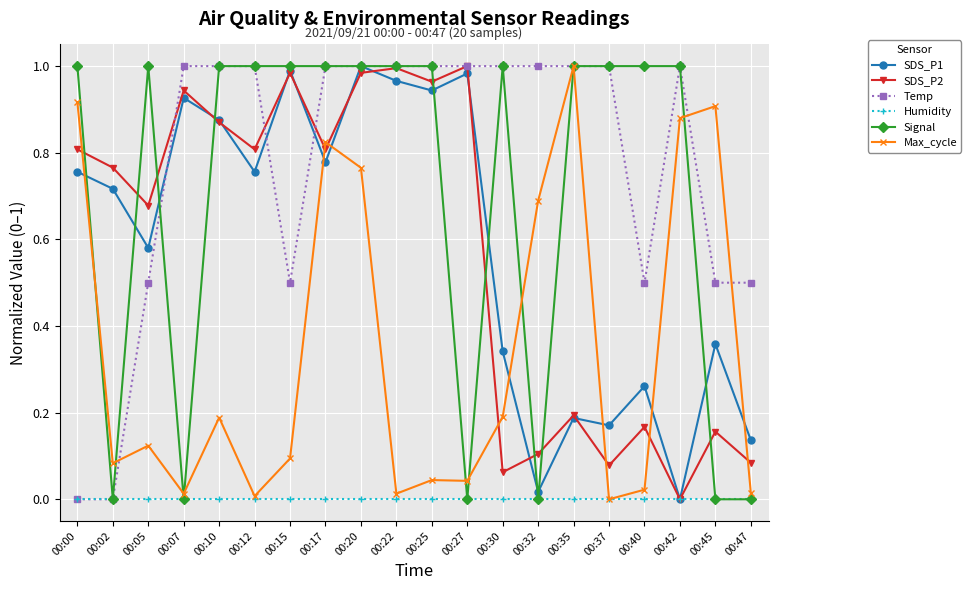

What are all the series names shown in the legend?

SDS_P1, SDS_P2, Temp, Humidity, Signal, Max_cycle